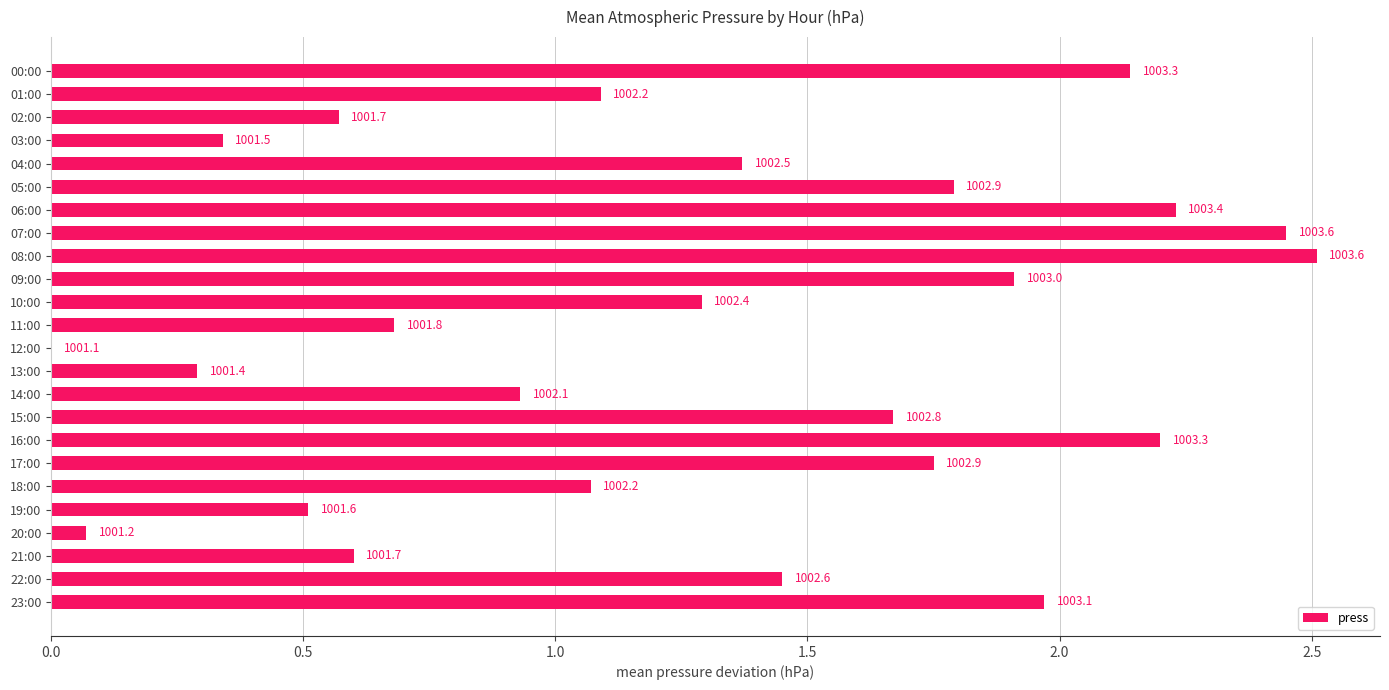

Which category has the highest value across all series?

08:00